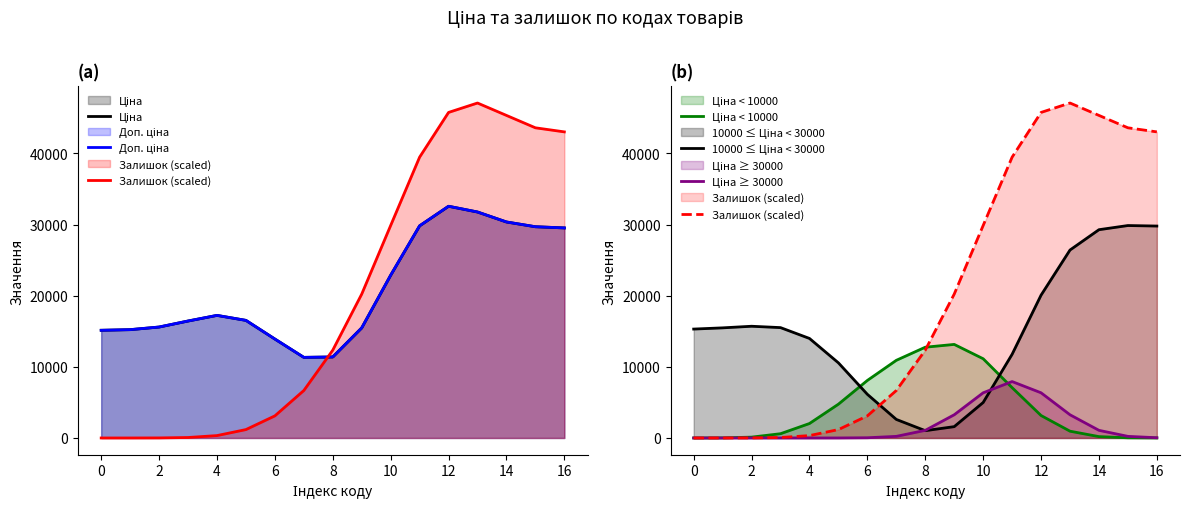

Reading right to left, list all the values displayed in this chart.

Ціна: 29522.0	29689.0	30358.6	31760.2	32567.0	29815.5	22871.2	15470.7	11384.3	11330.2	13906.7	16528.6	17229.3	16438.3	15593.4	15224.5	15135.8
Доп. ціна: 29522.0	29689.0	30358.6	31760.2	32567.0	29815.5	22871.2	15470.7	11384.3	11330.2	13906.7	16528.6	17229.3	16438.3	15593.4	15224.5	15135.8
Залишок (scaled): 43020.3	43592.9	45334.3	47076.2	45754.0	39467.2	29861.9	20219.3	12343.5	6671.1	3107.2	1180.1	335.5	66.4	8.6	0.7	0.0
Ціна < 10000: 2.0	24.9	190.7	953.5	3157.0	7072.6	11135.9	13149.4	12756.9	10914.4	8087.0	4751.3	2032.8	599.7	118.3	15.3	1.2
10000 ≤ Ціна < 30000: 29785.6	29856.6	29272.1	26414.6	20070.9	11761.2	4986.4	1592.1	1026.9	2606.0	6134.0	10556.5	13988.2	15510.9	15702.2	15476.5	15306.0
Ціна ≥ 30000: 33.3	226.5	1073.2	3260.1	6349.7	7929.9	6349.7	3260.1	1073.2	226.5	30.7	2.7	0.0	0.0	0.0	0.0	0.0